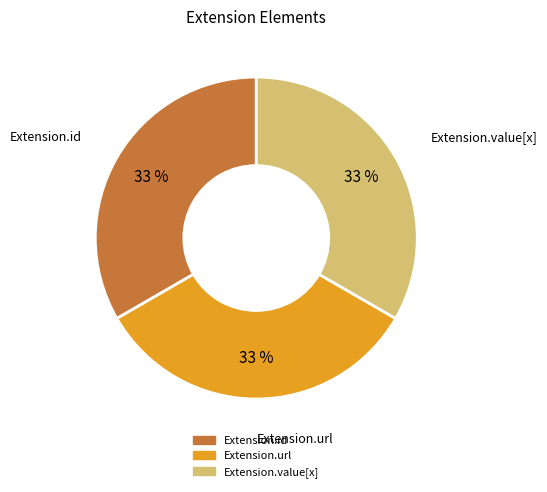

Is there any slice that represents more than half of the pie?

No